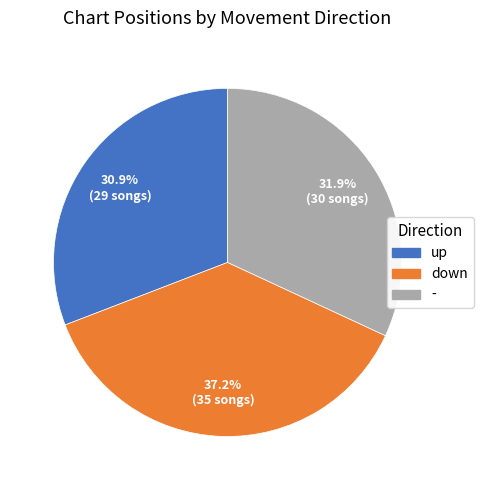

To the nearest percent, what is the combined percentage of up and -?

63%